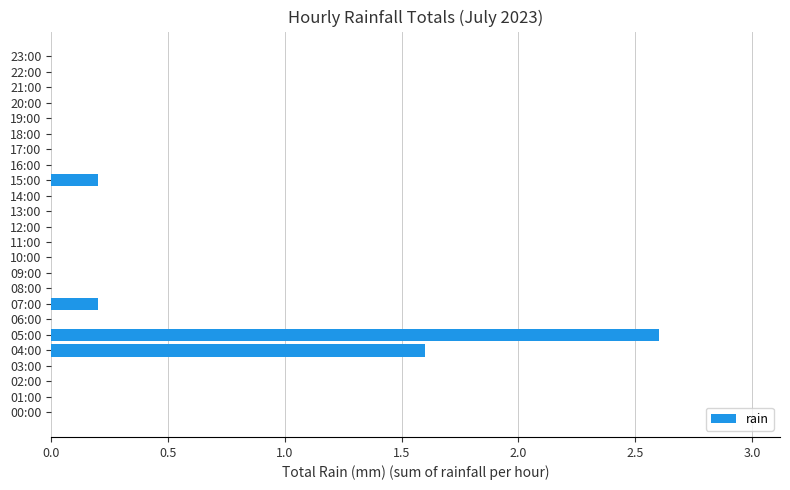

Count the number of data series in this chart.

1